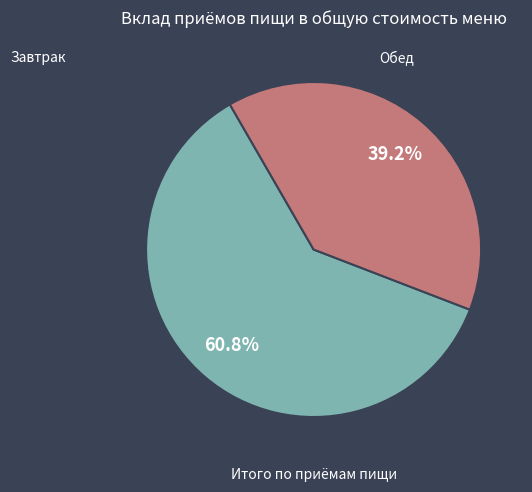

Is there any slice that represents more than half of the pie?

Yes